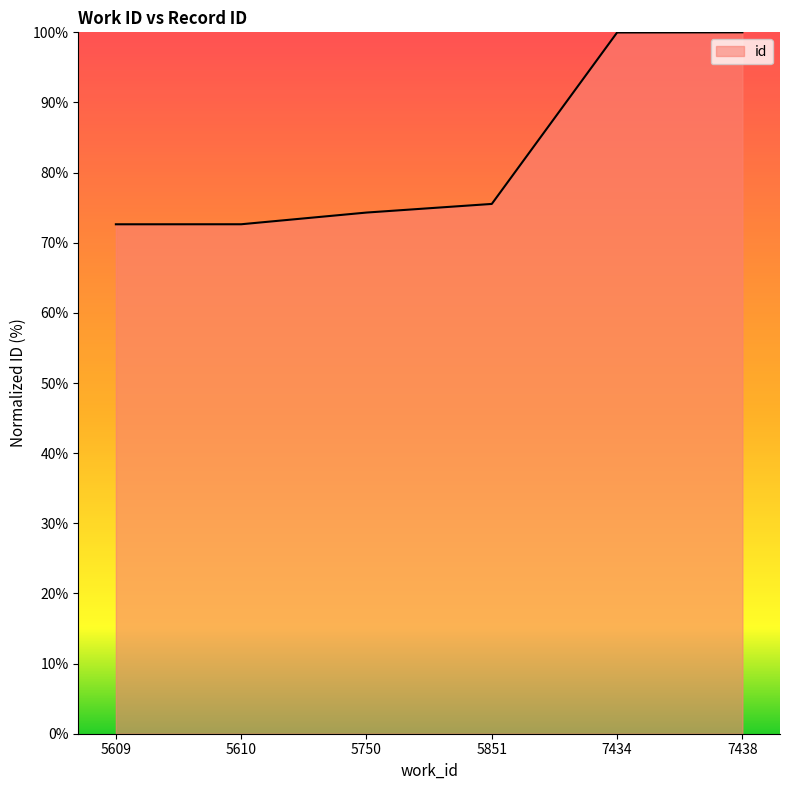

How many series are shown in this chart?

1